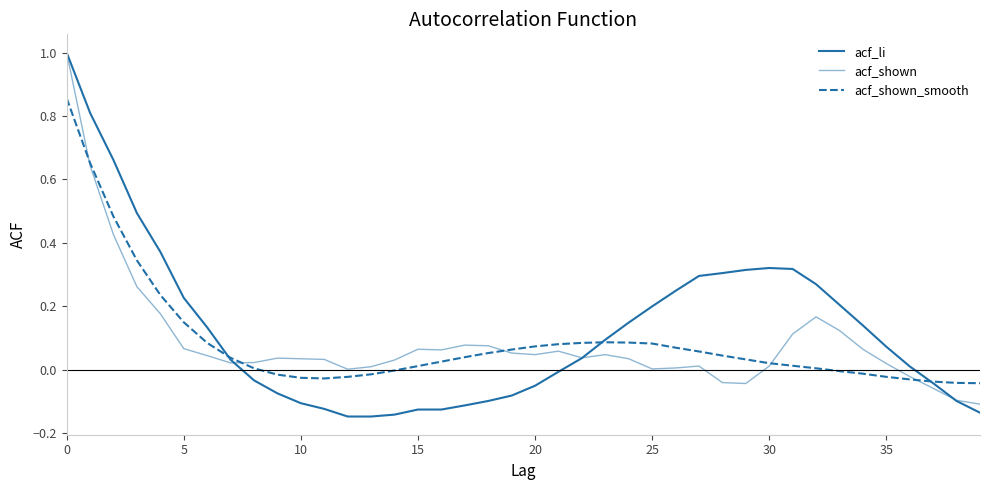

Does the chart display data point markers on the line(s)?

No